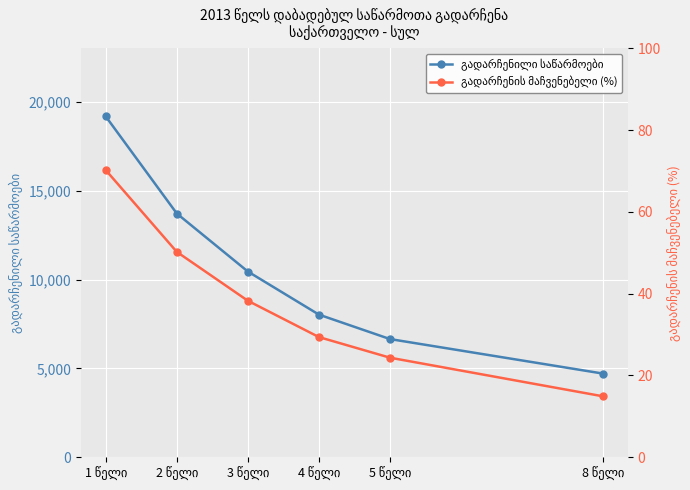

True or false: გადარჩენილი საწარმოები and გადარჩენის მაჩვენებელი (%) cross at least once.

False